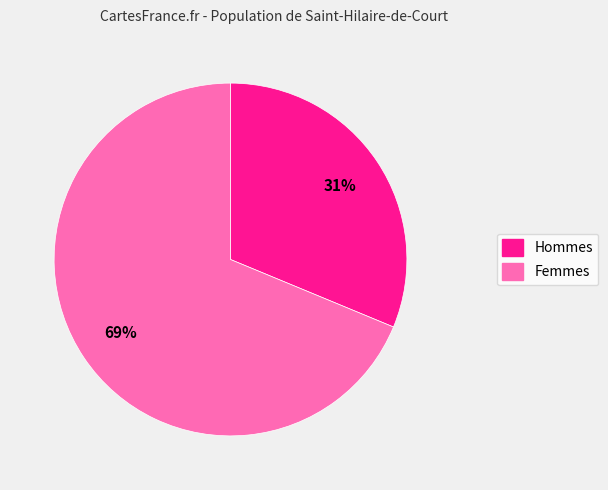

Does any single category account for the majority?

Yes